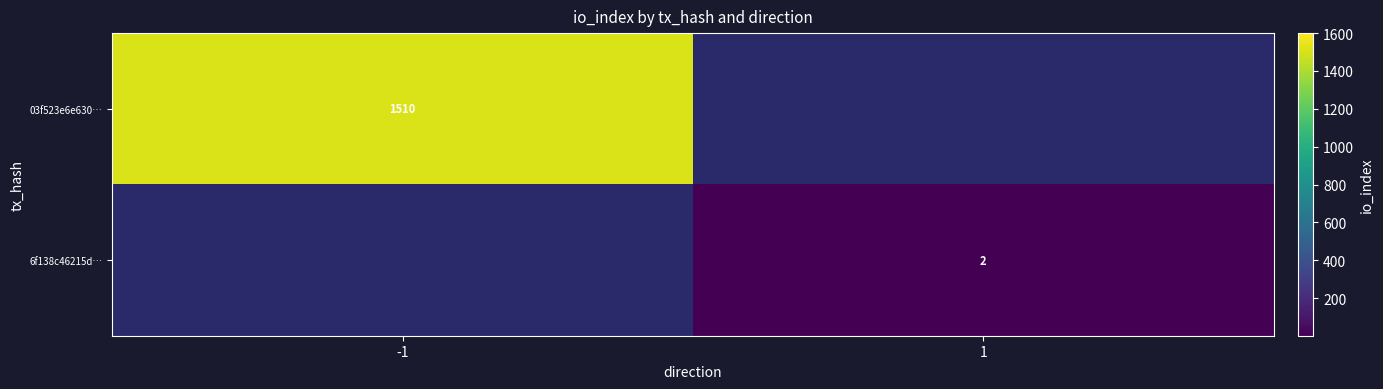

True or false: 6f138c46215d… has a value of 3 at 1.

False